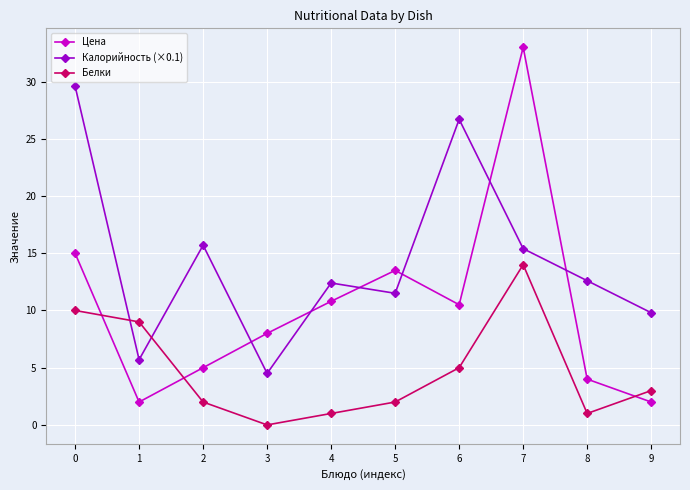

Does the chart have visible grid lines?

Yes